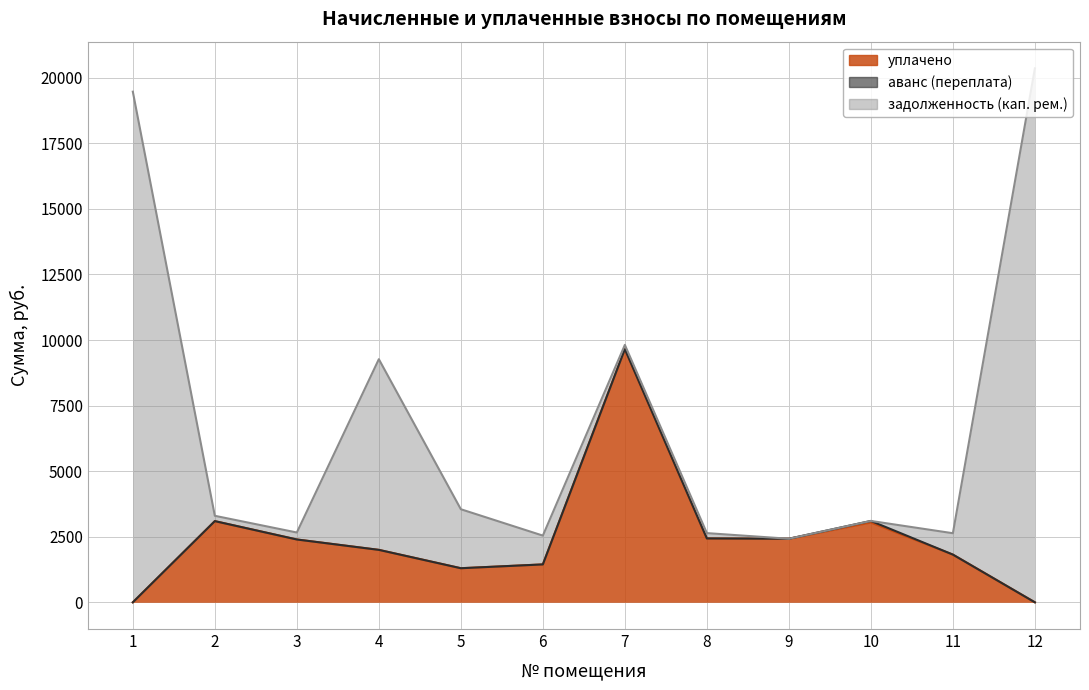

The value of уплачено at 9 is 4336.8. True or false?

False